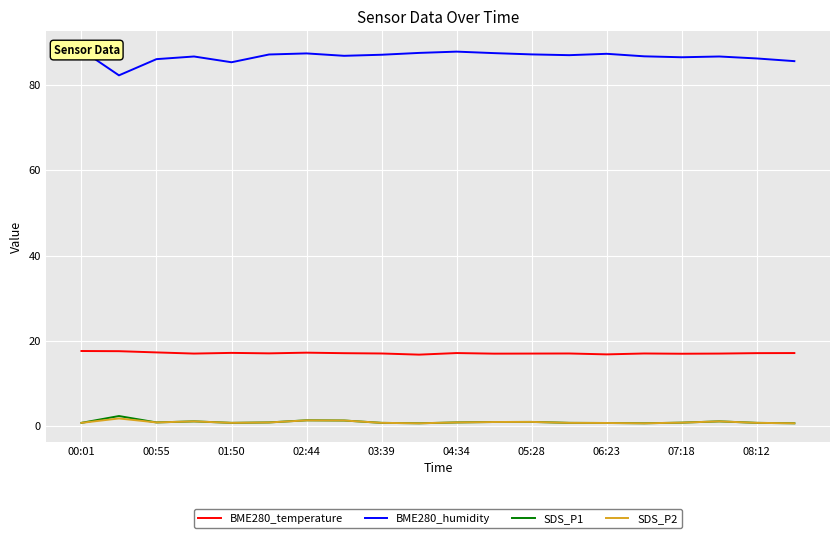

At 17, list the series in order from smallest to largest.

SDS_P1, SDS_P2, BME280_temperature, BME280_humidity